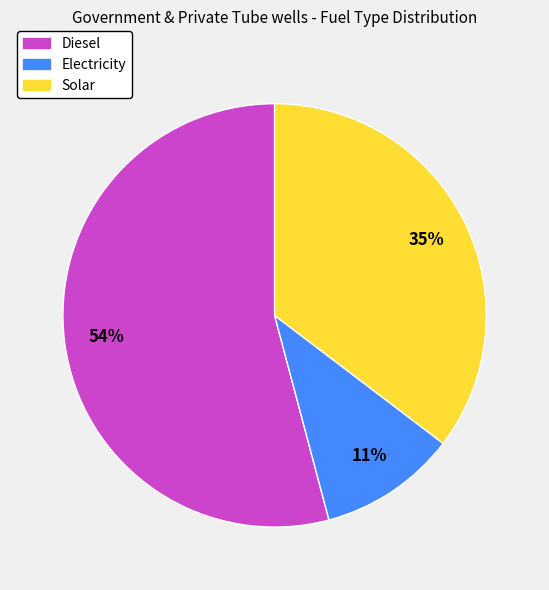

To the nearest percent, what portion does Electricity represent?

11%